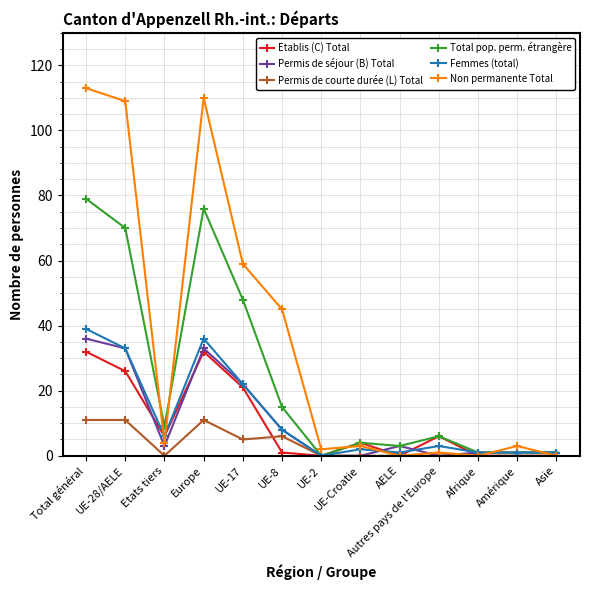

Count the number of categories in the chart.

13